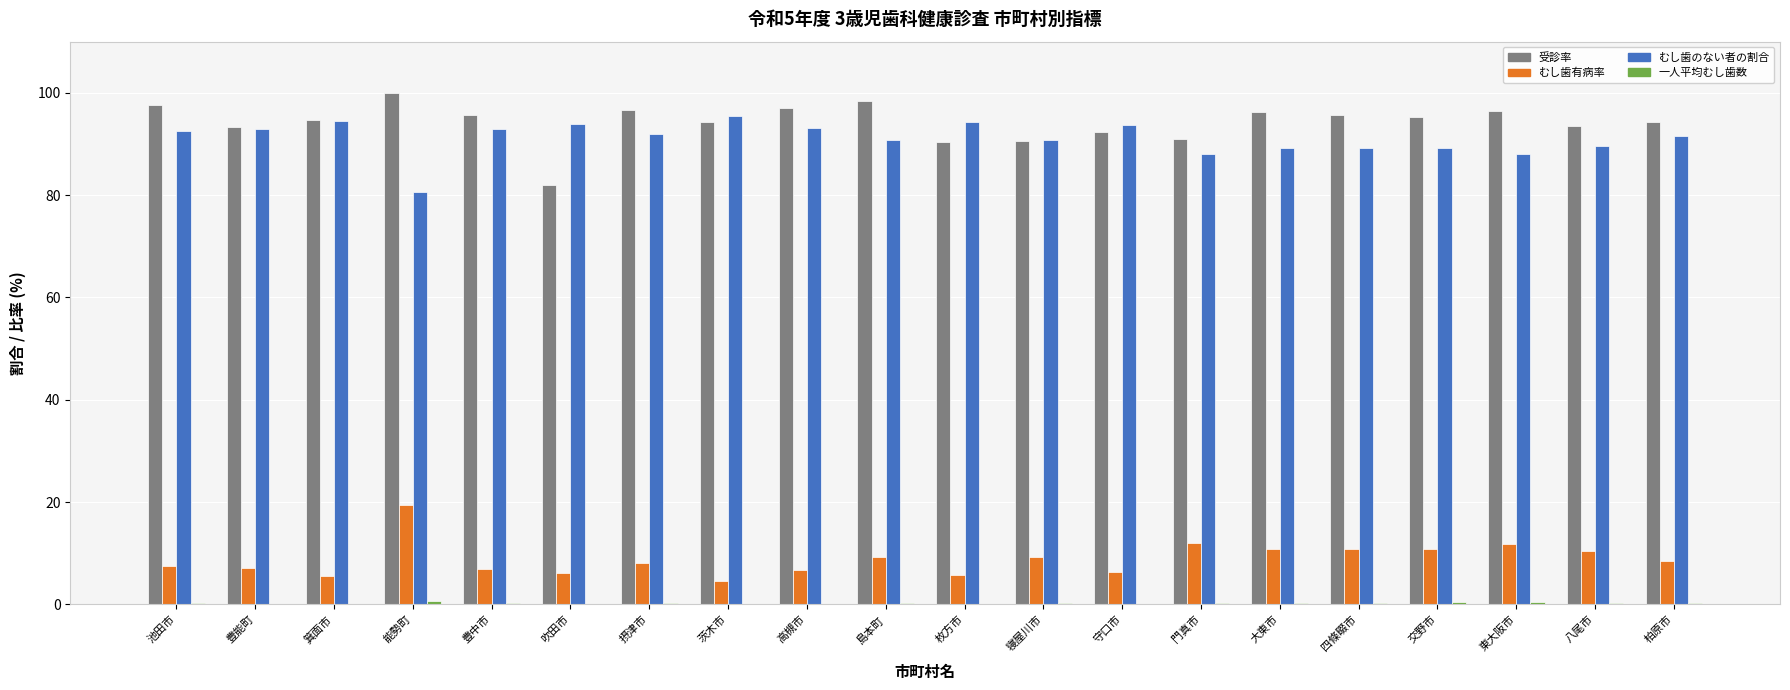

Which series has the widest spread of values?

受診率